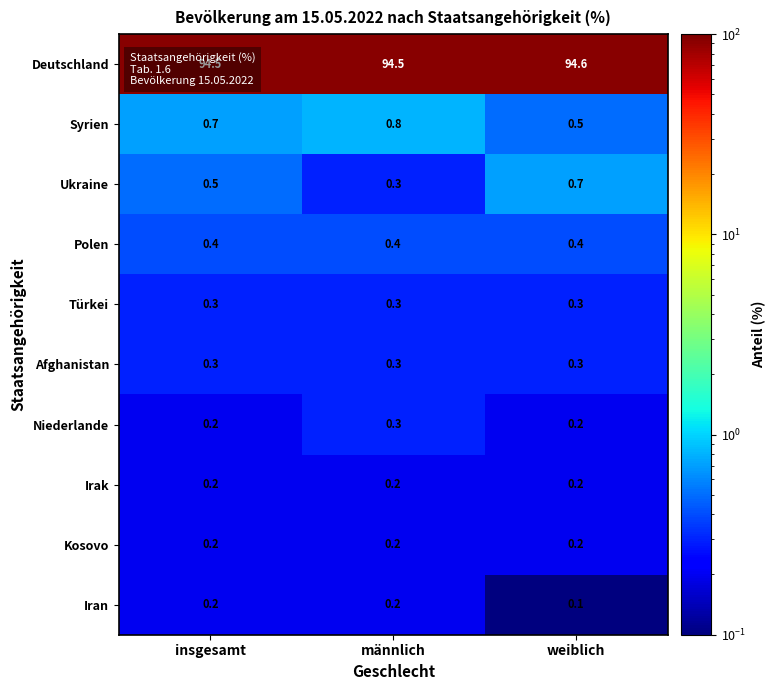

True or false: Syrien has a value of 0.8 at männlich.

True